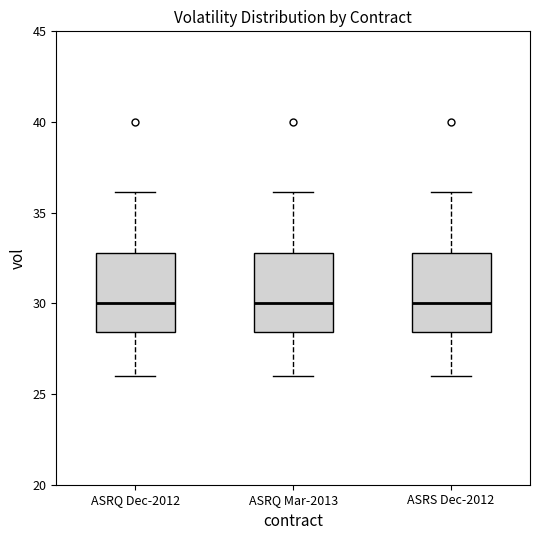

Where is the upper edge of the box for ASRS Dec-2012 on the y-axis? The values are not printed on the chart, so give them approximately, as read against the axis.

33.0